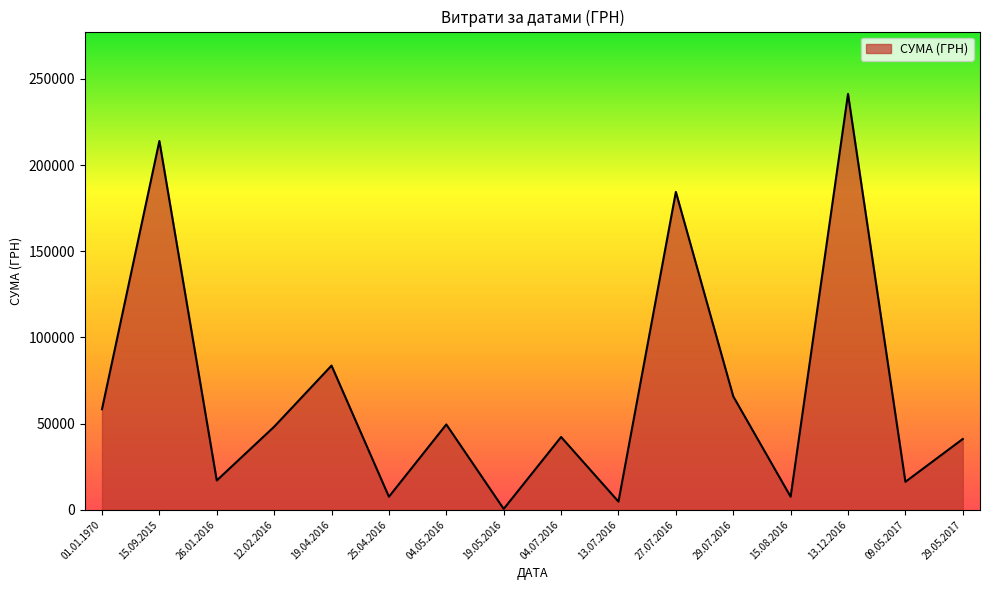

Which has a higher value, 19.04.2016 or 15.08.2016?

19.04.2016